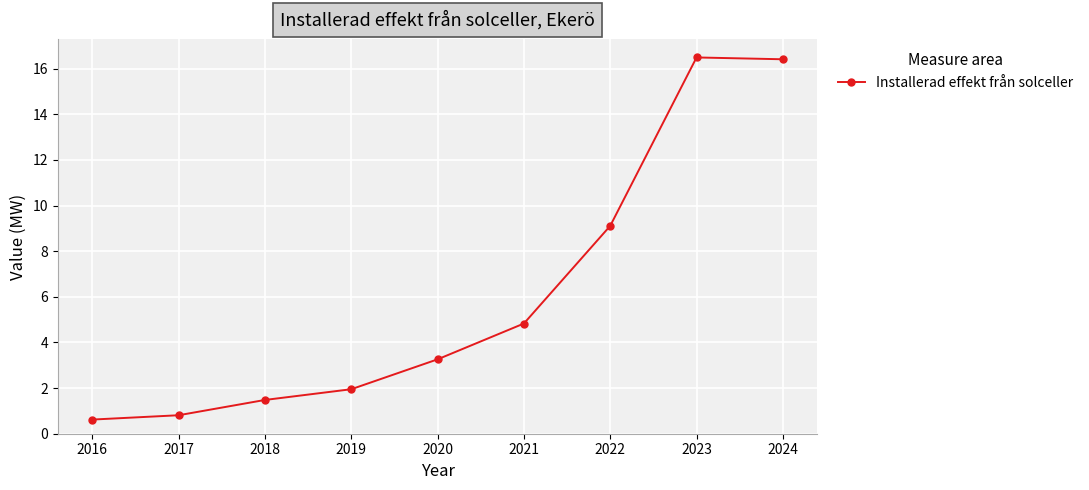

What is the sum of all values?

55.0